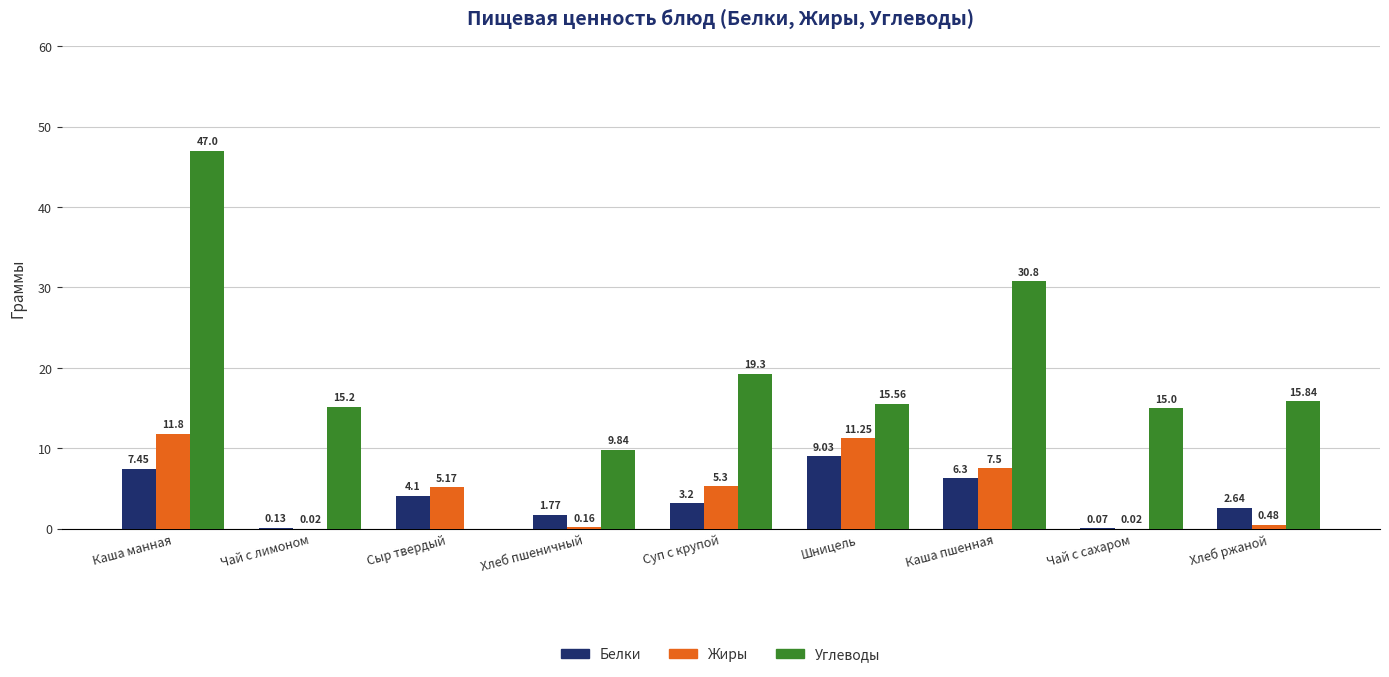

Is the value of Белки at Каша пшенная greater than the value of Углеводы at Чай с лимоном?

No